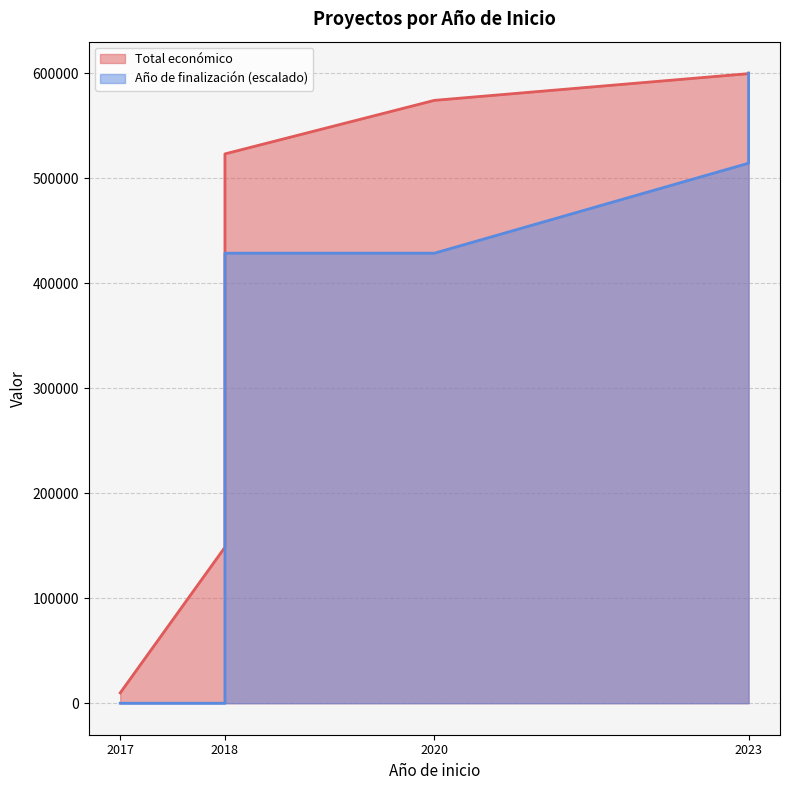

What is the difference between the Total económico values at 2018 and 2018?

374488.0